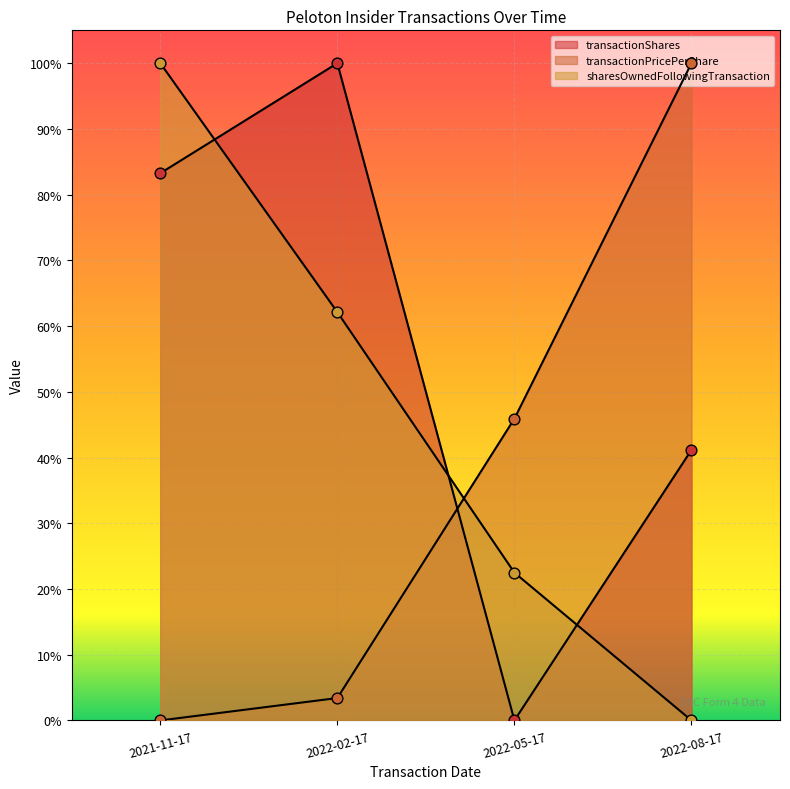

Is the value of transactionPricePerShare at 2021-11-17 greater than the value of transactionShares at 2022-05-17?

No